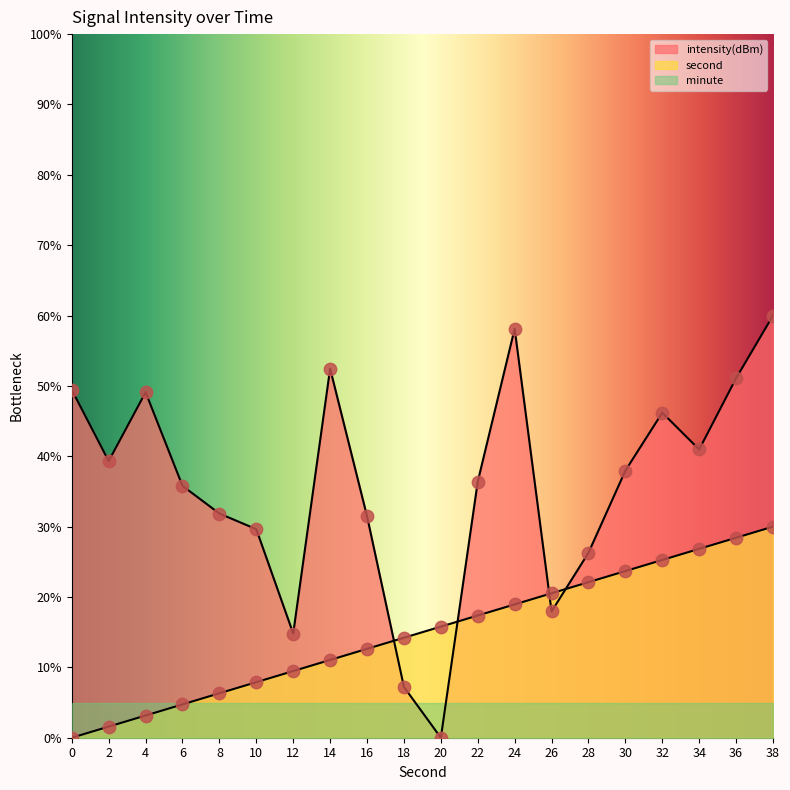

Is the value of second at 22 greater than the value of intensity(dBm) at 8?

No